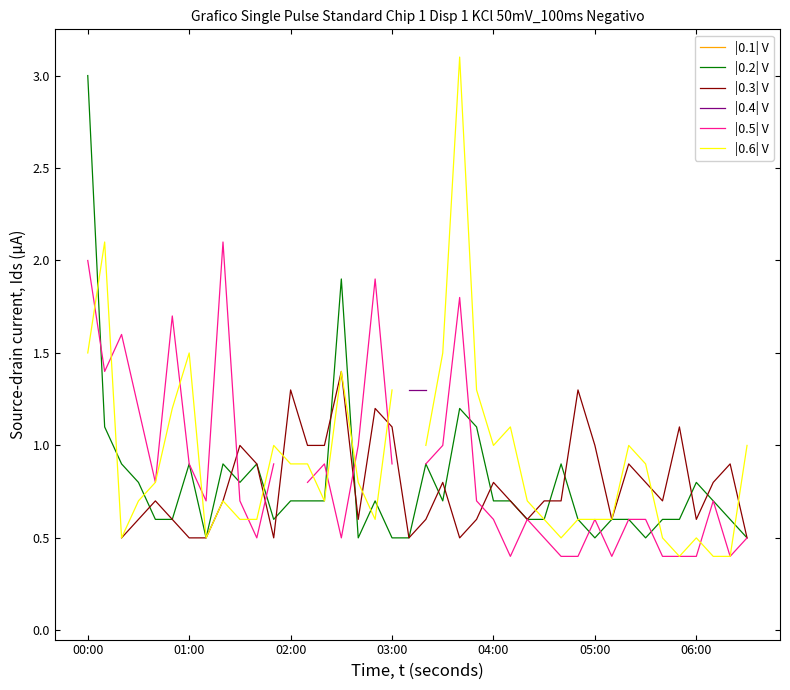

Count the number of categories in the chart.

40